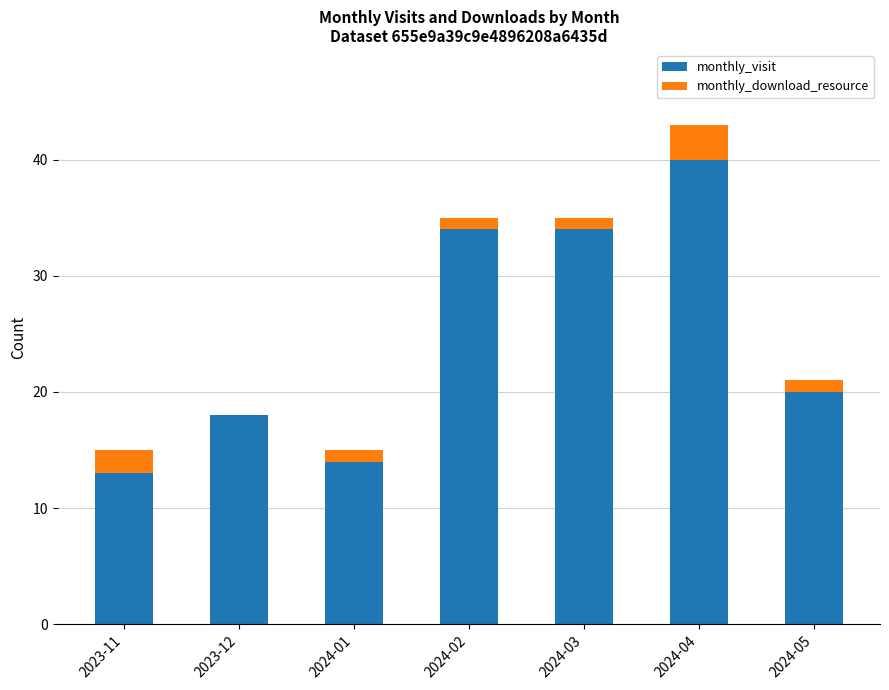

What is the maximum value for monthly_visit?

40